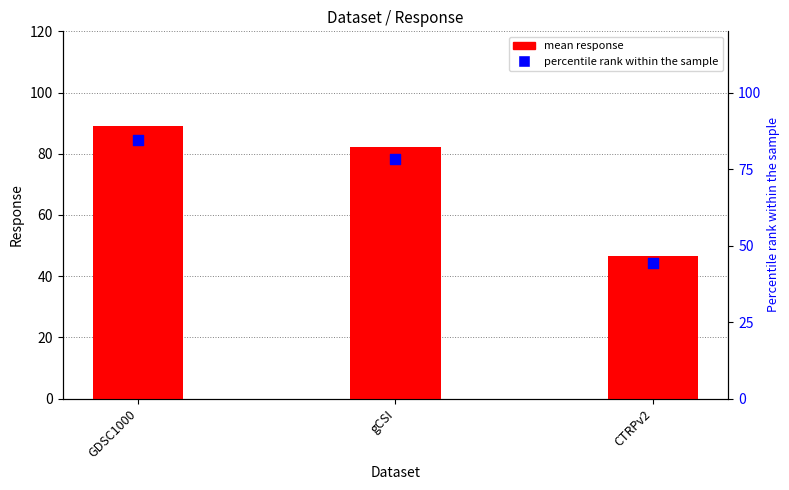

At how many categories does at least one series exceed 59?

2